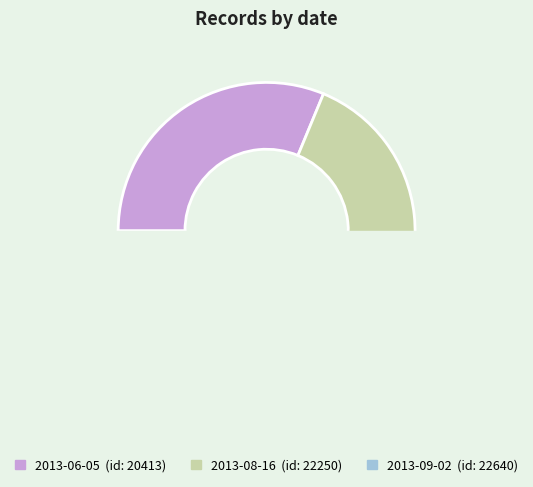

The 2013-08-16 slice represents 21% of the pie. True or false?

False